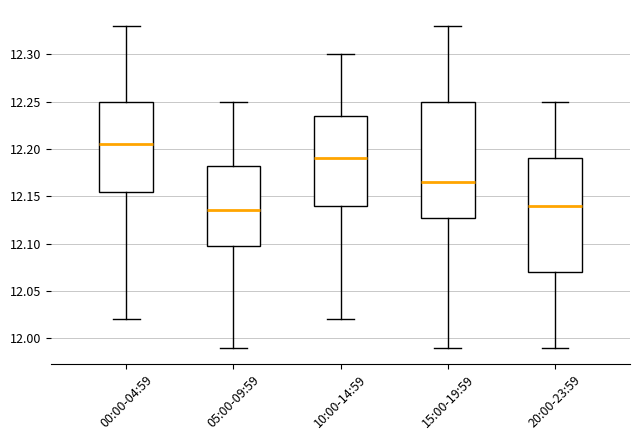

Reading left to right, transcribe this box plot: for each box, give where its median line is, the range the box spans, and where its two whiskers end, as read against the y-axis. The values are not printed on the chart, so give them approximately, as read against the axis.

00:00-04:59: median 12.205, box 12.155 to 12.250, whiskers 12.020 to 12.330
05:00-09:59: median 12.135, box 12.100 to 12.185, whiskers 11.990 to 12.250
10:00-14:59: median 12.190, box 12.140 to 12.235, whiskers 12.020 to 12.300
15:00-19:59: median 12.165, box 12.130 to 12.250, whiskers 11.990 to 12.330
20:00-23:59: median 12.140, box 12.070 to 12.190, whiskers 11.990 to 12.250